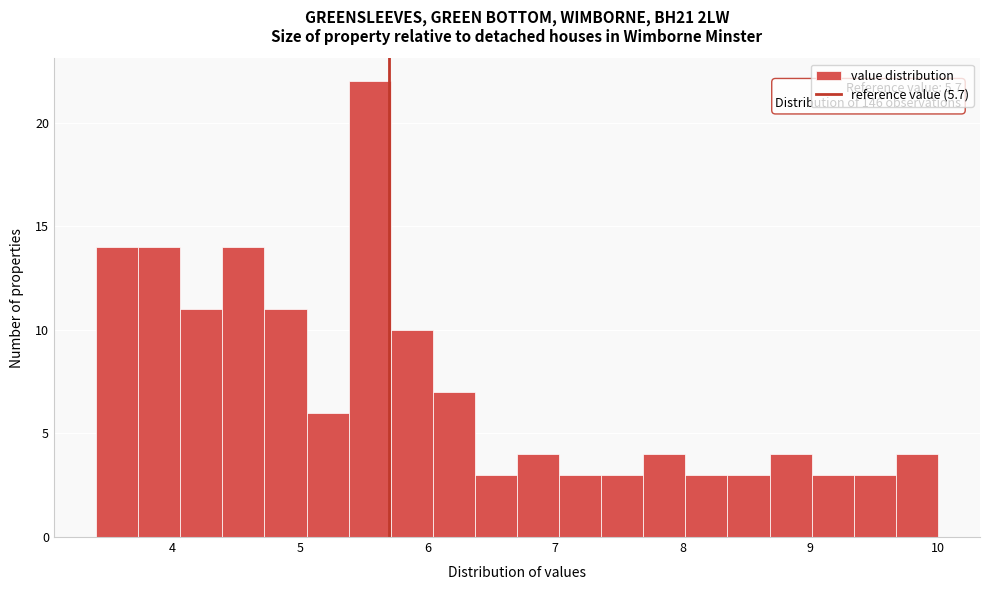

Around what value on the x-axis is the tallest bar? Give the approximate position of its centre, as read against the axis.

5.5